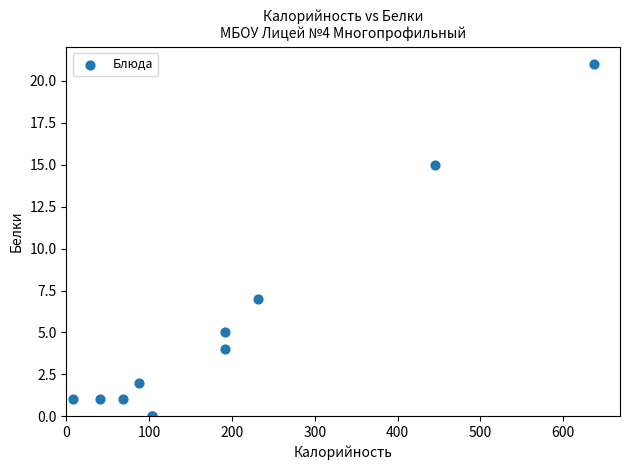

What Y value in the scatter plot is closest to 10?

7